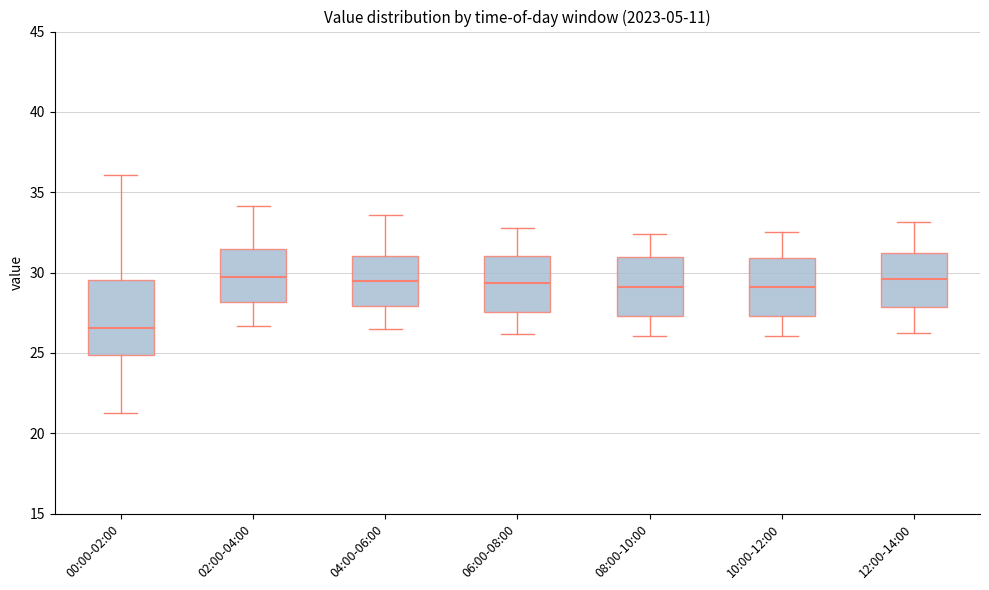

Where does the lower whisker of the box for 04:00-06:00 end on the y-axis? The values are not printed on the chart, so give them approximately, as read against the axis.

26.5